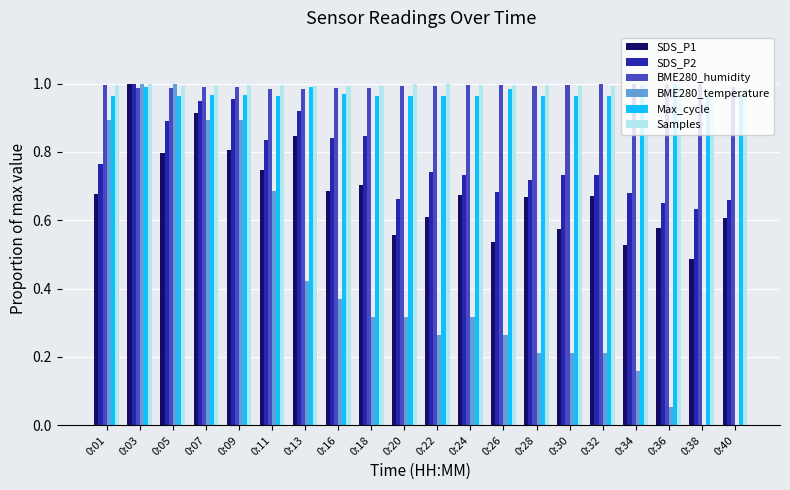

At how many categories does at least one series exceed 0?

20